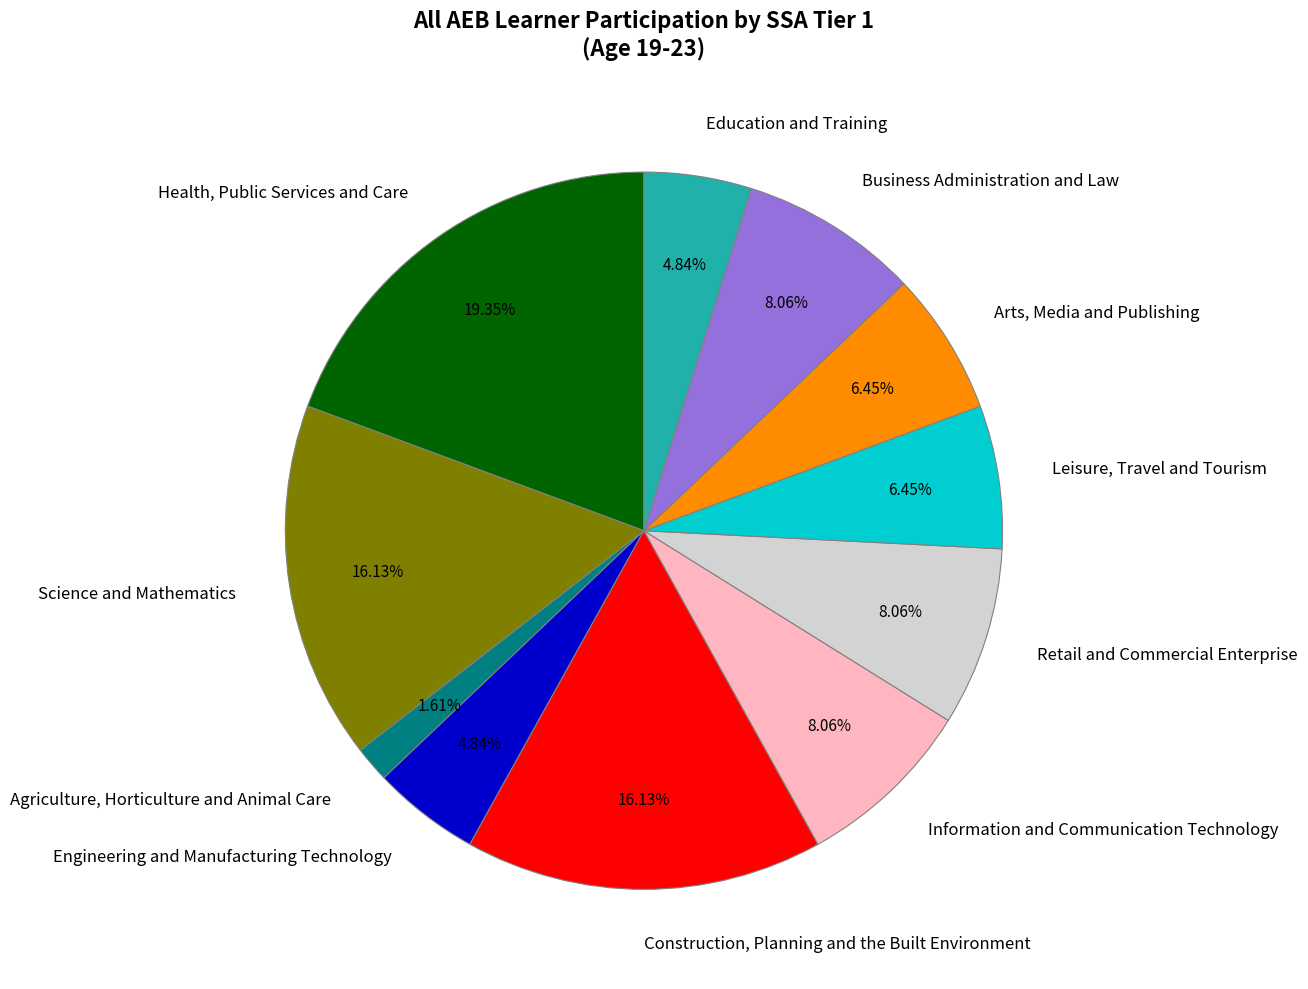

What percentage is the Arts, Media and Publishing slice, to the nearest percent?

6%